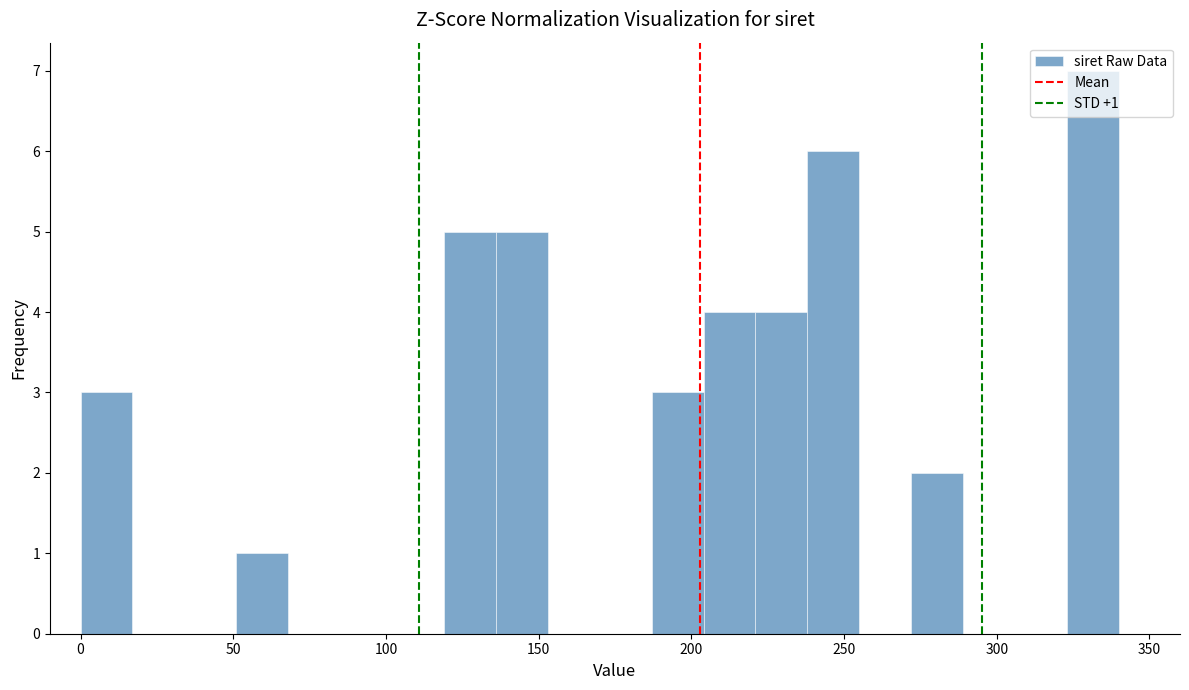

Around what value on the x-axis is the tallest bar? Give the approximate position of its centre, as read against the axis.

330